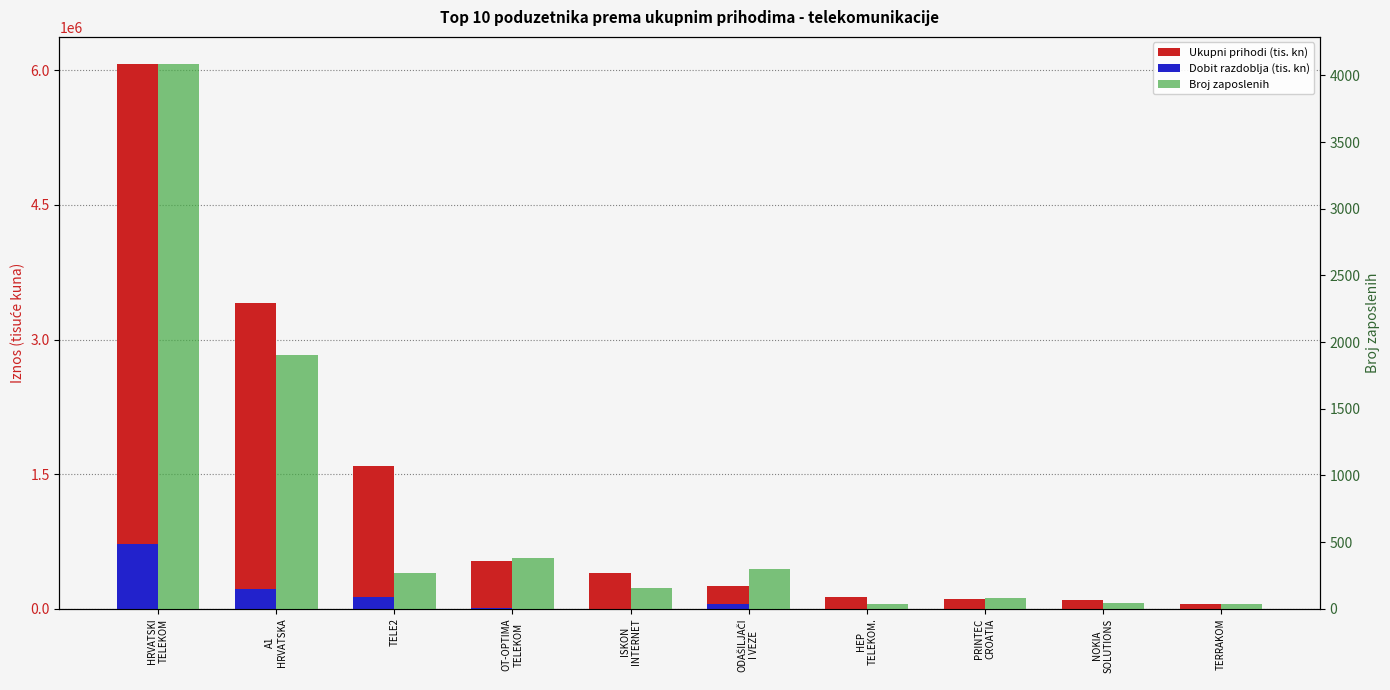

Is it true that Broj zaposlenih equals 1907.0 at A1
HRVATSKA?

True